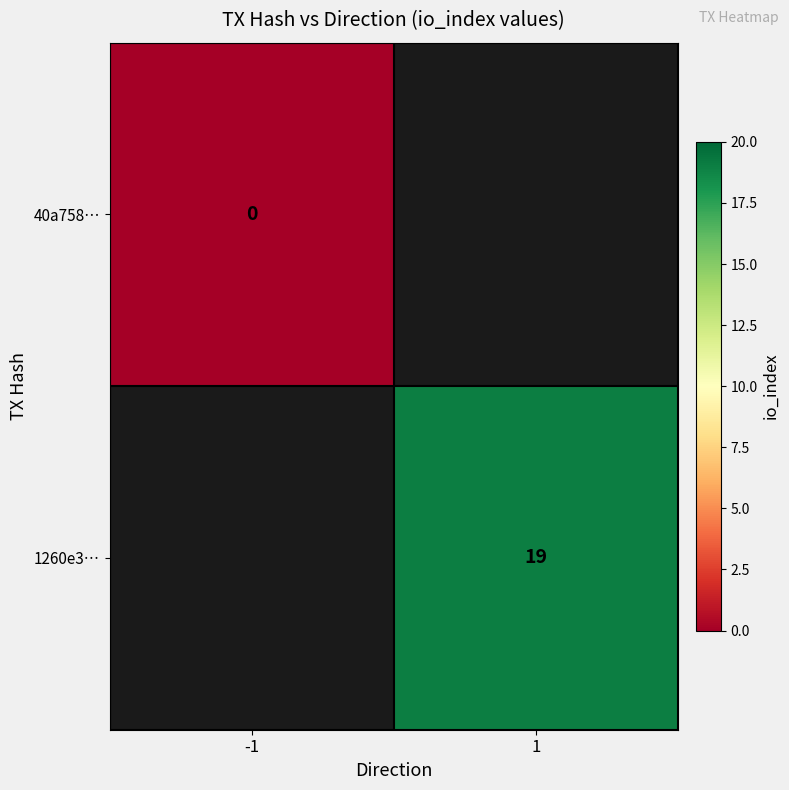

Is the value of 40a758… at -1 greater than the value of 1260e3… at 1?

No